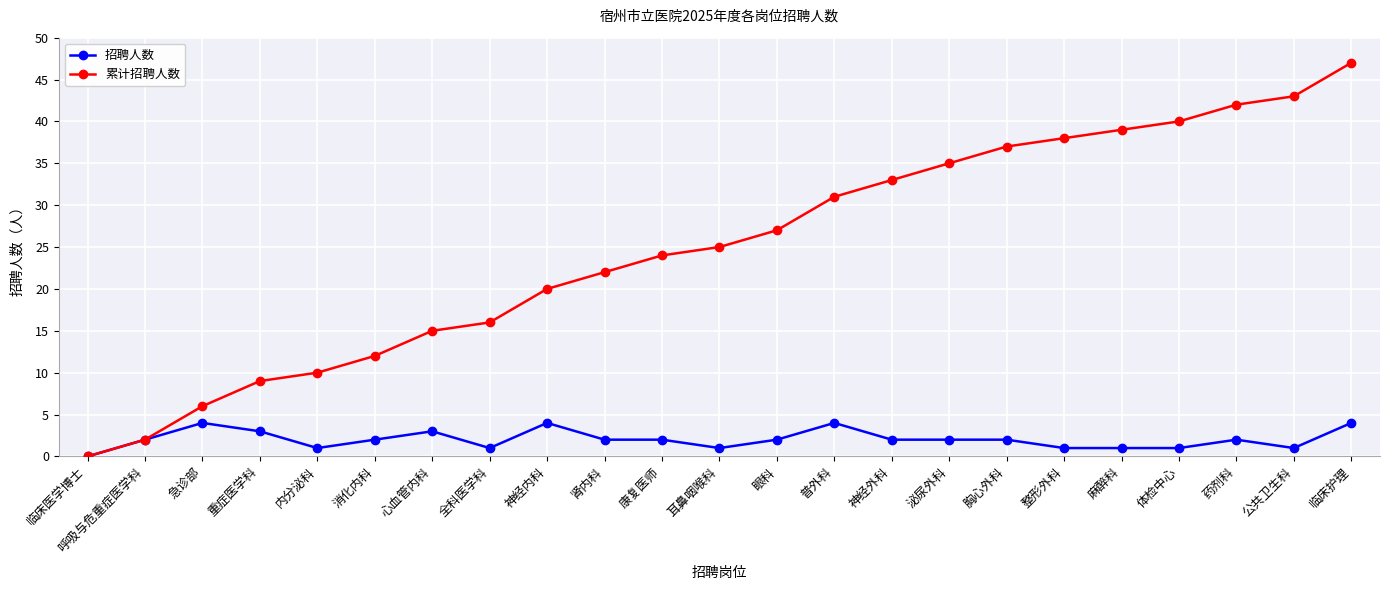

Which category has the lowest value in the 招聘人数 series?

临床医学博士